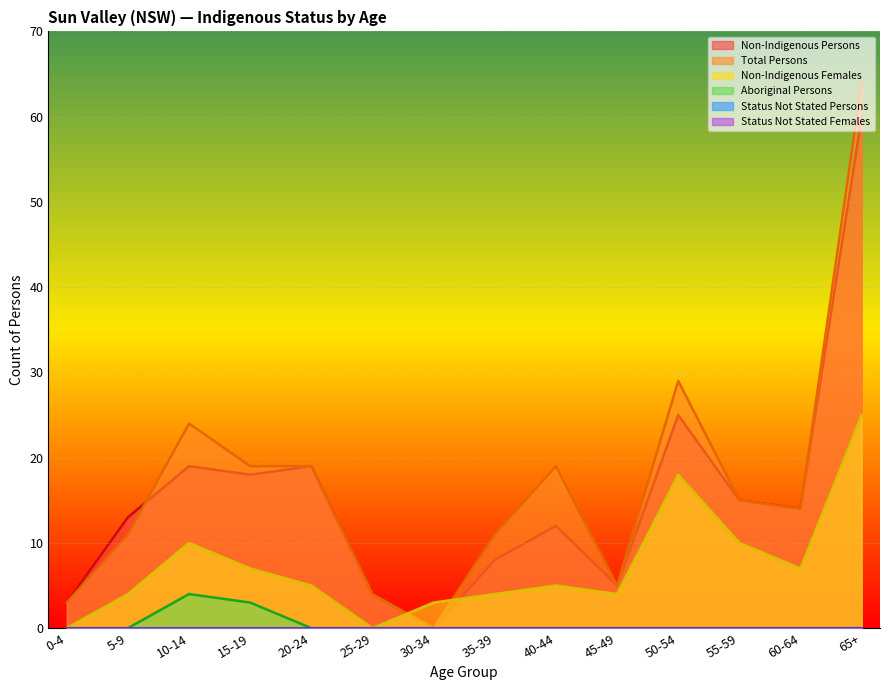

Where is the first local minimum for Non-Indigenous Females?

25-29